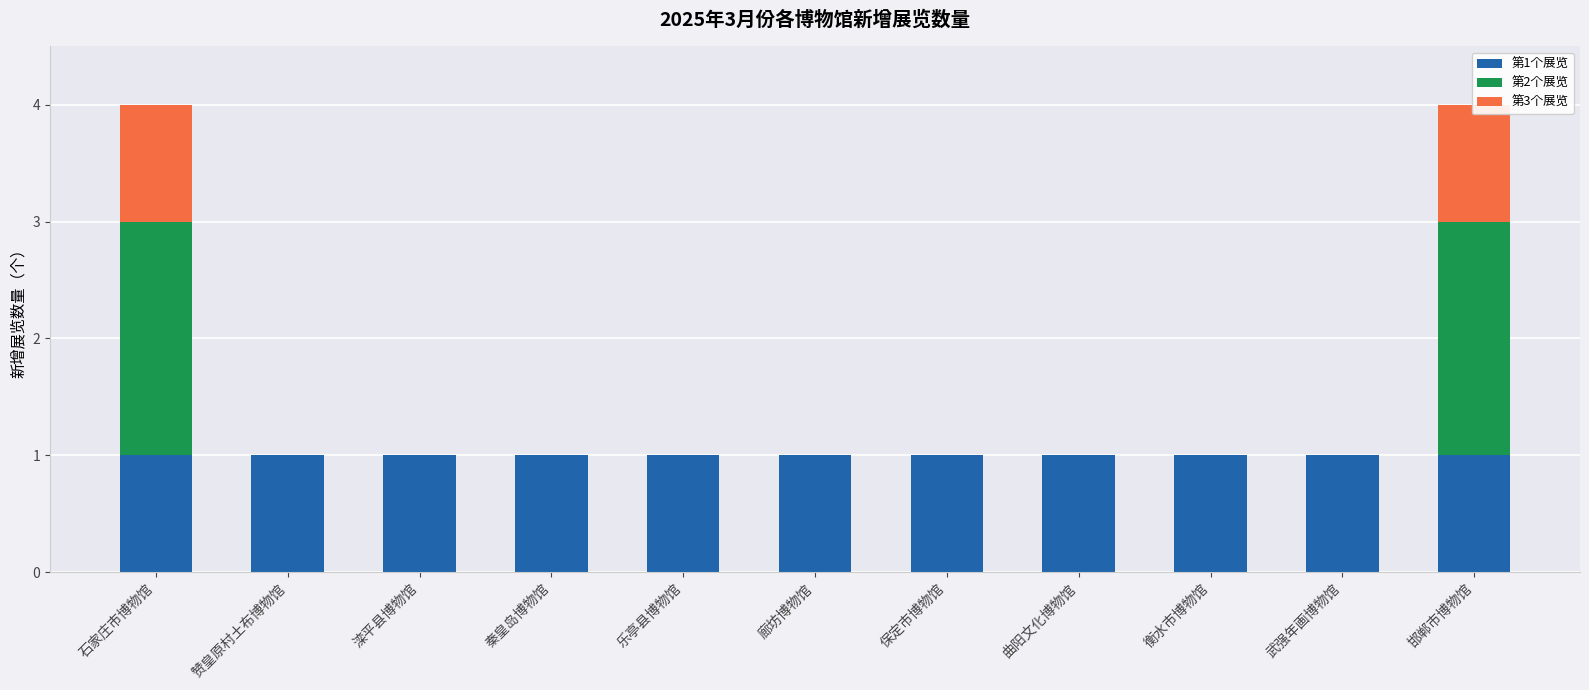

At which label is 第3个展览 closest to 0?

赞皇原村土布博物馆